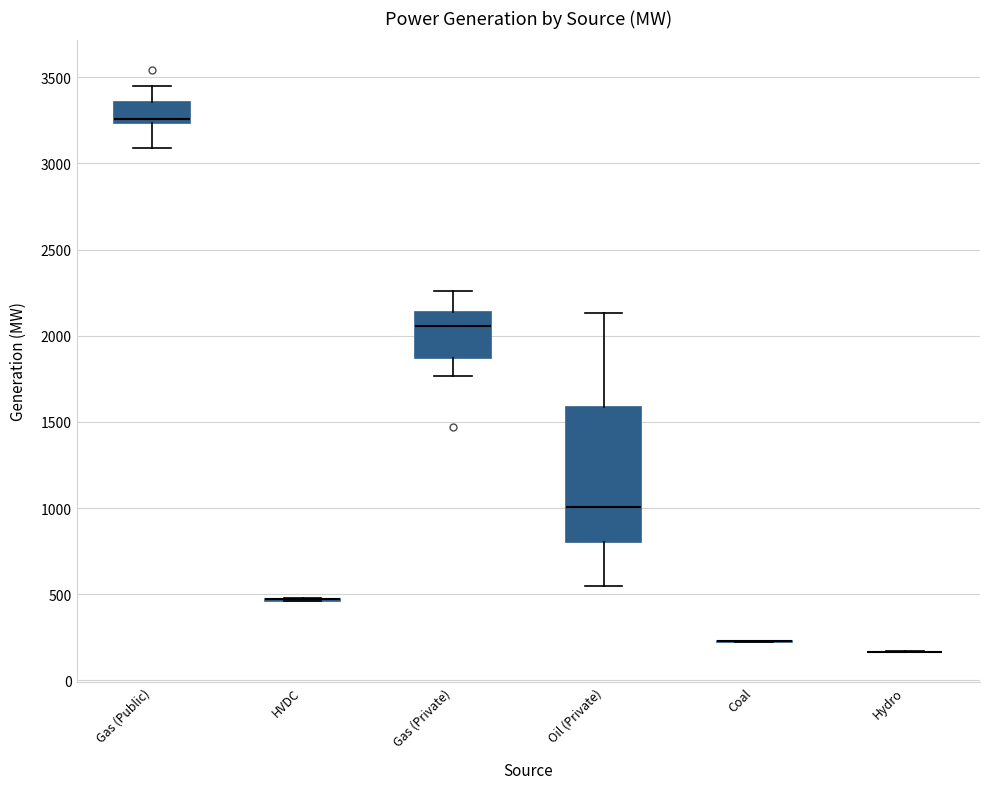

Reading left to right, transcribe this box plot: for each box, give where its median line is, the range the box spans, and where its two whiskers end, as read against the y-axis. The values are not printed on the chart, so give them approximately, as read against the axis.

Gas (Public): median 3250 (just above the box's lower edge), box 3250 to 3350, whiskers 3100 to 3450
HVDC: box collapsed to a line at 450, whiskers 450 to 500
Gas (Private): median 2050, box 1850 to 2150, whiskers 1750 to 2250
Oil (Private): median 1000, box 800 to 1600, whiskers 550 to 2150
Coal: box collapsed to a line at 250, whiskers 200 to 250
Hydro: box collapsed to a line at 150, whiskers 150 to 150